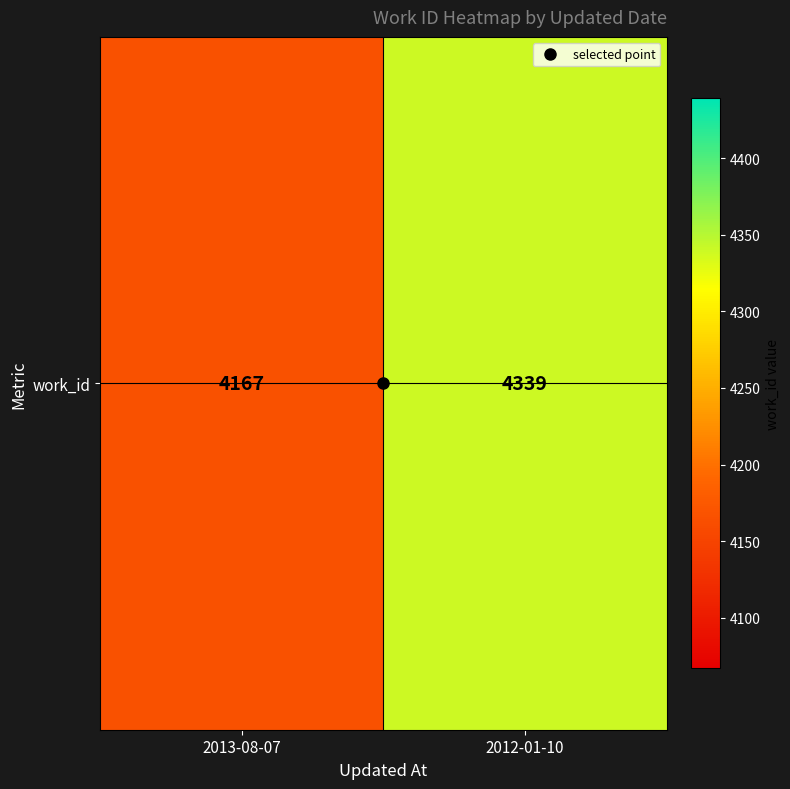

Count the values in the range 4167 to 4339.

2